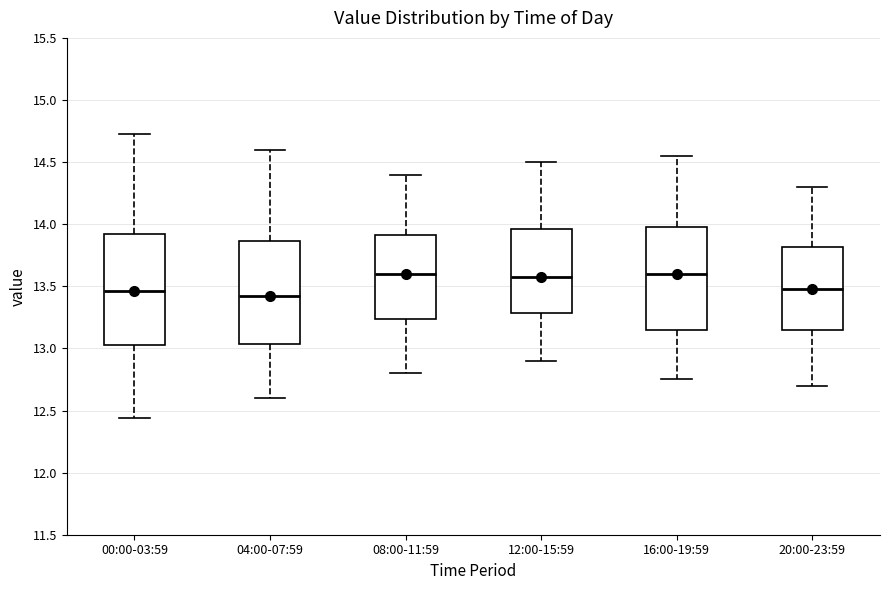

Reading left to right, transcribe this box plot: for each box, give where its median line is, the range the box spans, and where its two whiskers end, as read against the y-axis. The values are not printed on the chart, so give them approximately, as read against the axis.

00:00-03:59: median 13.45, box 13.05 to 13.90, whiskers 12.45 to 14.75
04:00-07:59: median 13.45, box 13.05 to 13.85, whiskers 12.60 to 14.60
08:00-11:59: median 13.60, box 13.25 to 13.90, whiskers 12.80 to 14.40
12:00-15:59: median 13.60, box 13.30 to 13.95, whiskers 12.90 to 14.50
16:00-19:59: median 13.60, box 13.15 to 14.00, whiskers 12.75 to 14.55
20:00-23:59: median 13.50, box 13.15 to 13.80, whiskers 12.70 to 14.30